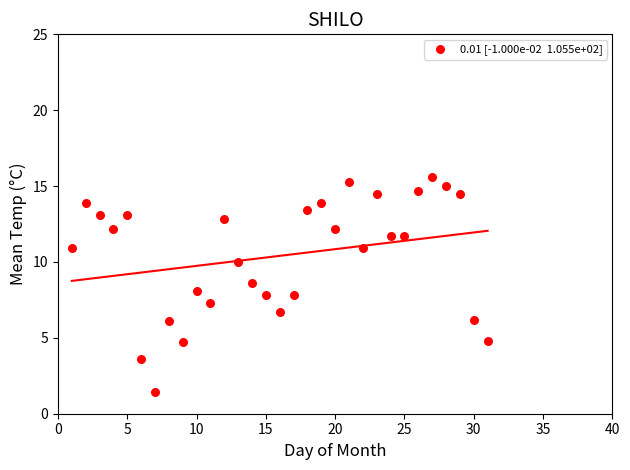

What is the range of X values (max minus min)?

30.0